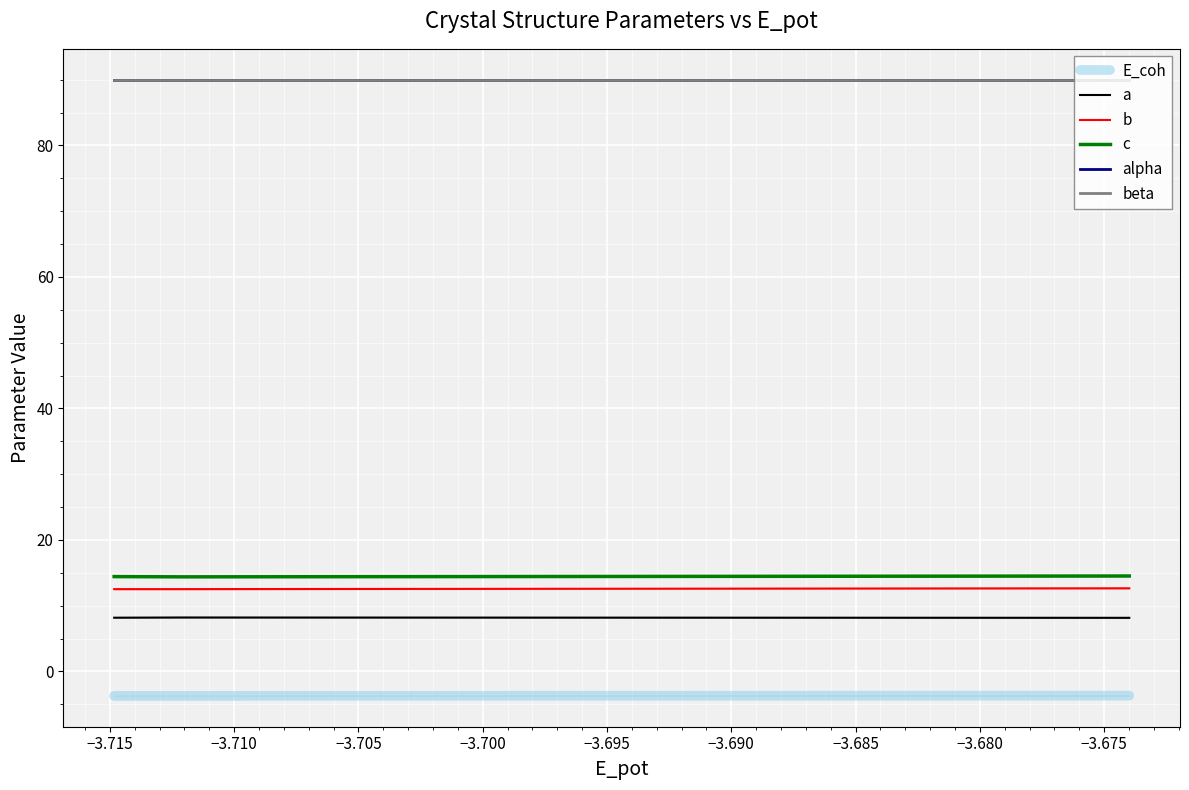

What is the value of the a point at the 1st from the left?

8.2